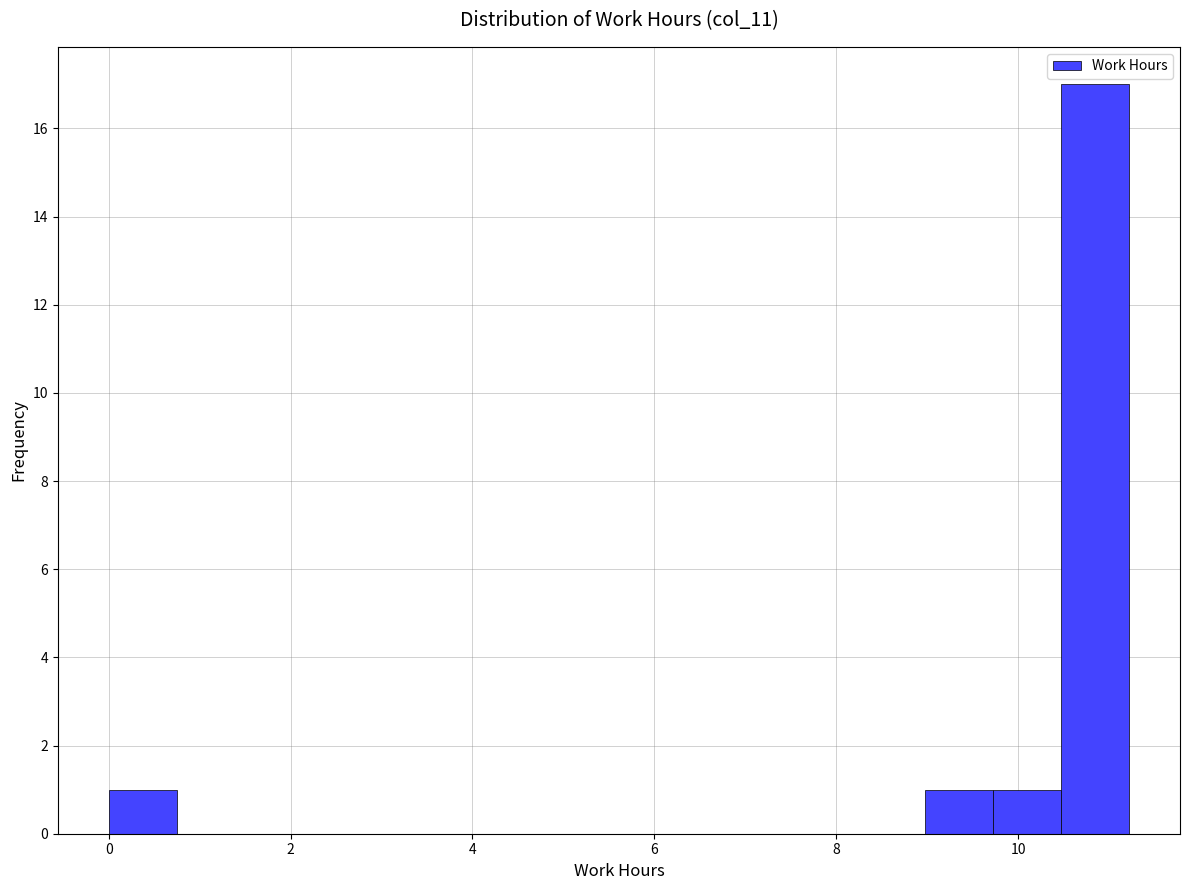

Around what value on the x-axis is the tallest bar? Give the approximate position of its centre, as read against the axis.

10.8